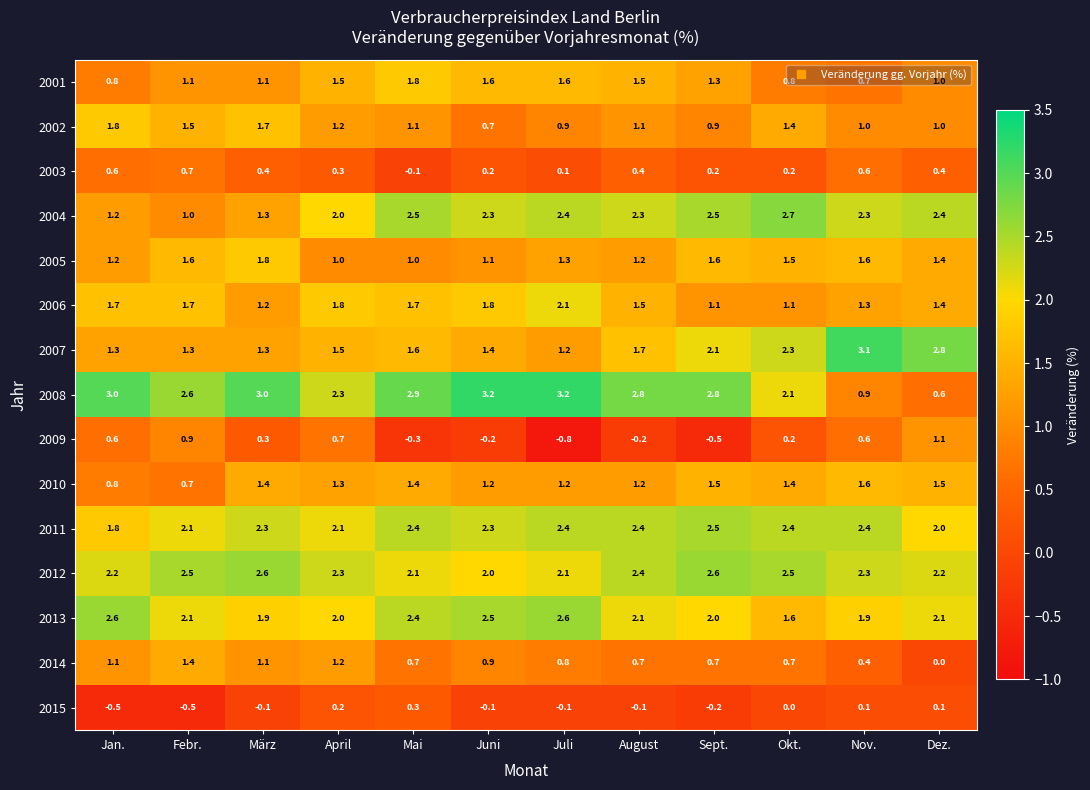

Between Okt. and Dez., which series saw the biggest shift?

2008